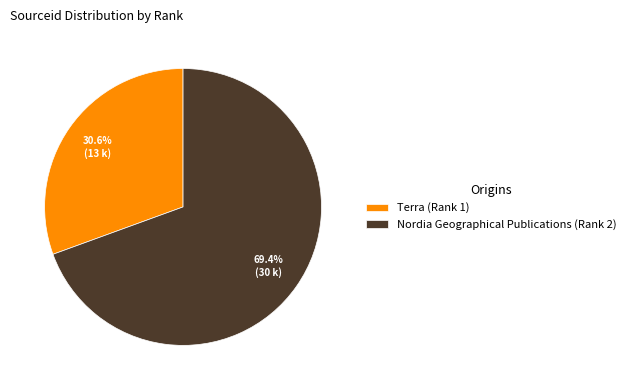

What is the ratio of the value at Nordia Geographical Publications (Rank 2) to the value at Terra (Rank 1)?

2.3